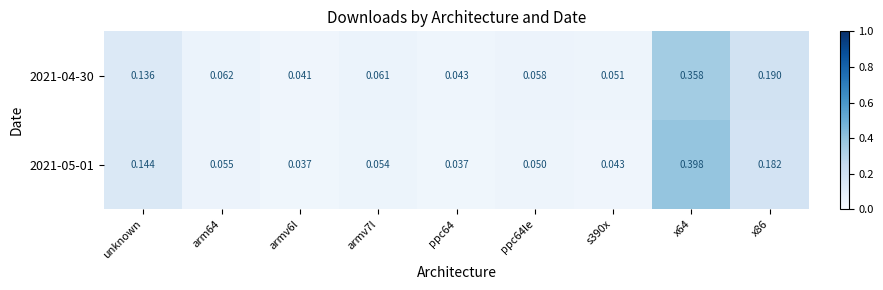

Is the value of 2021-05-01 at ppc64 greater than the value of 2021-04-30 at x86?

No